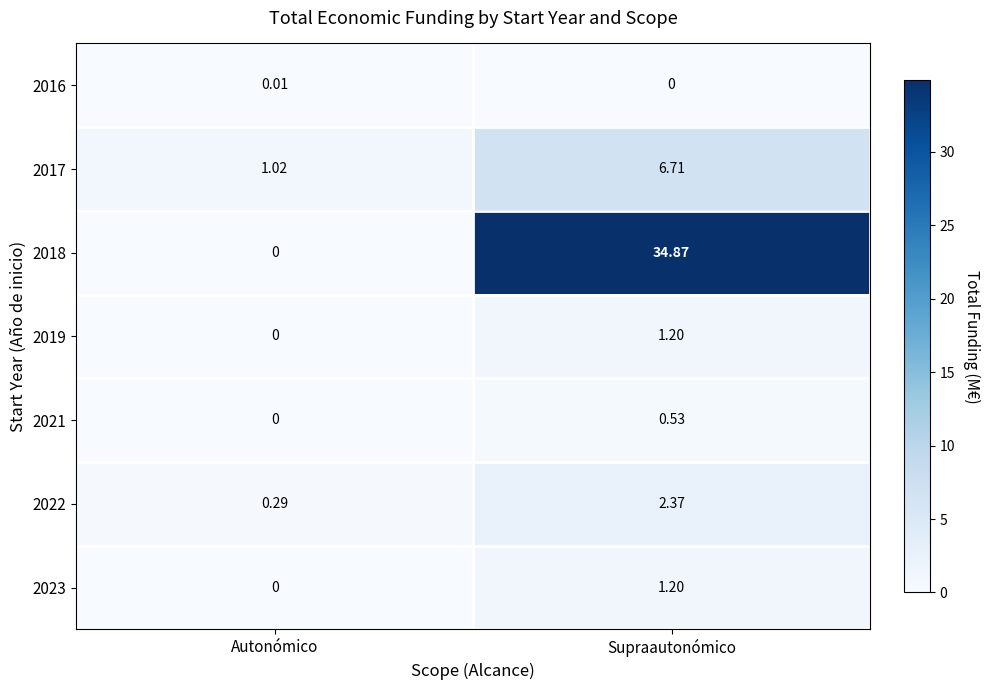

Which series changed the most between Autonómico and Supraautonómico?

2018